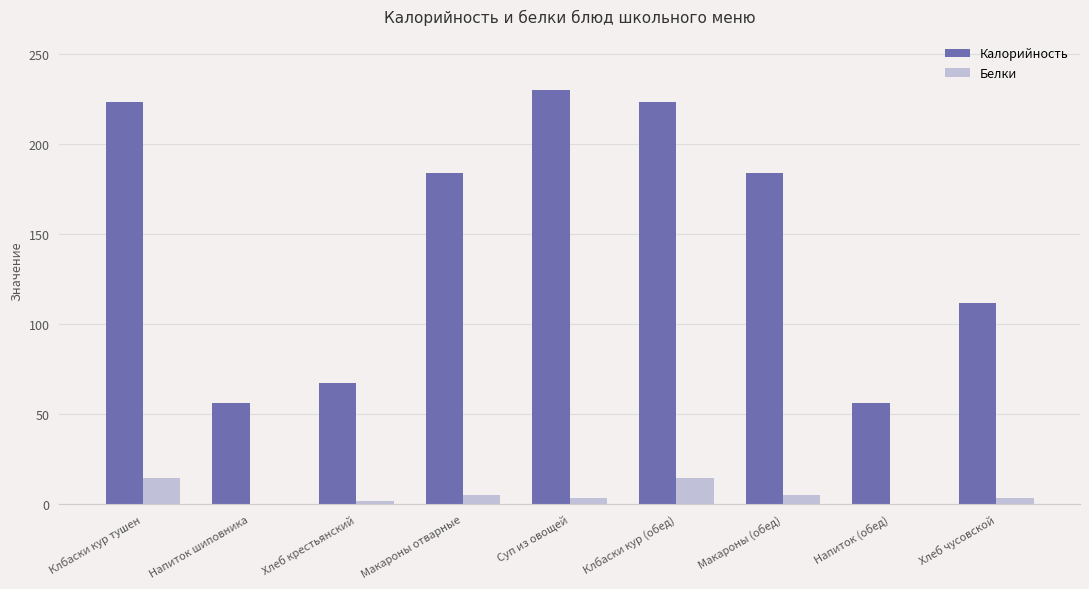

What is the highest value of the Белки series?

14.8